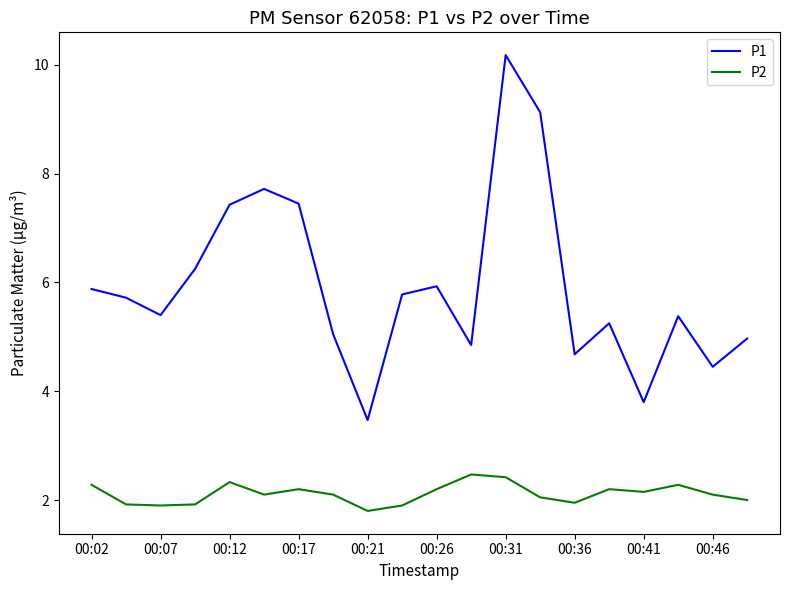

What is the difference between the maximum and minimum values in the P2 series?

0.7